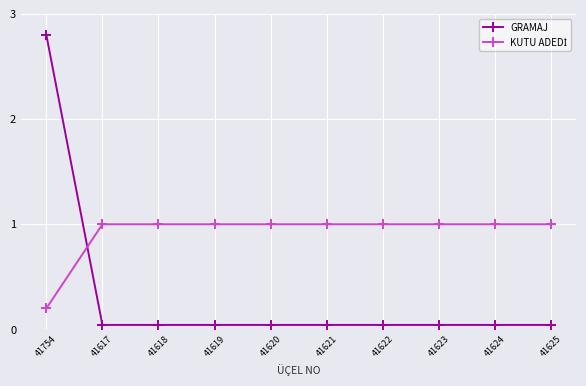

What is the greatest value displayed?

2.8